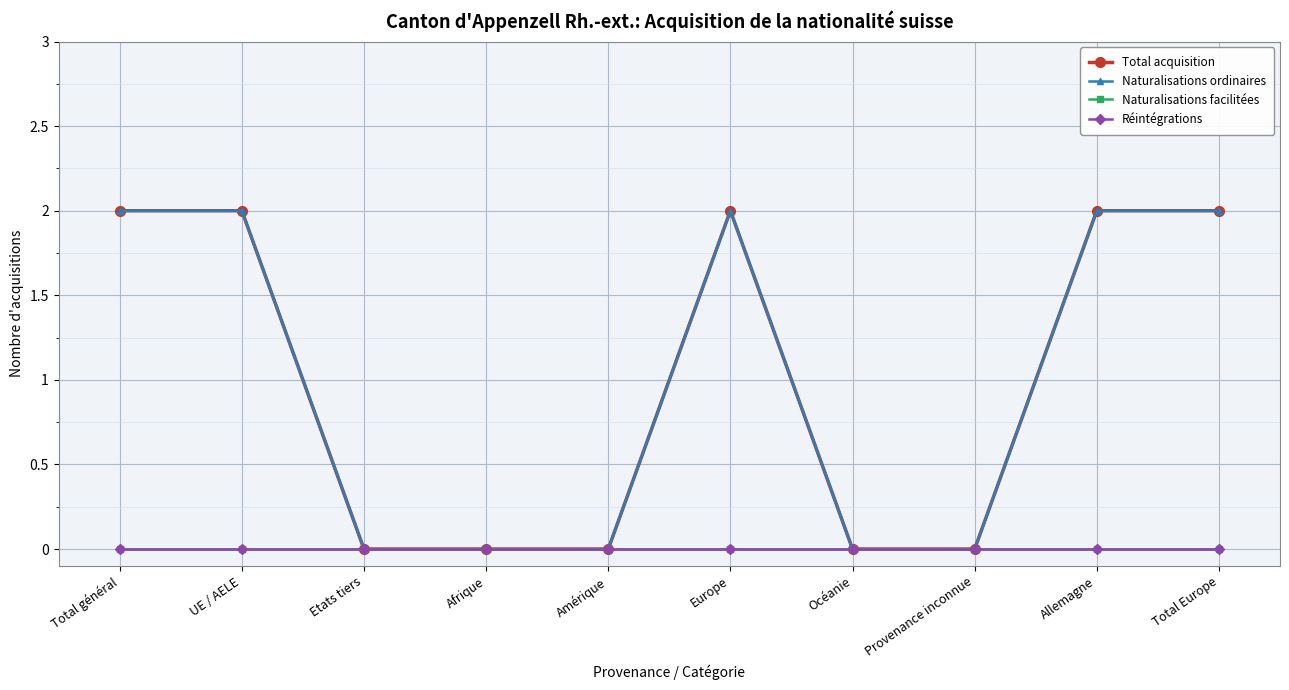

Is this an area chart (filled region under the line)?

No